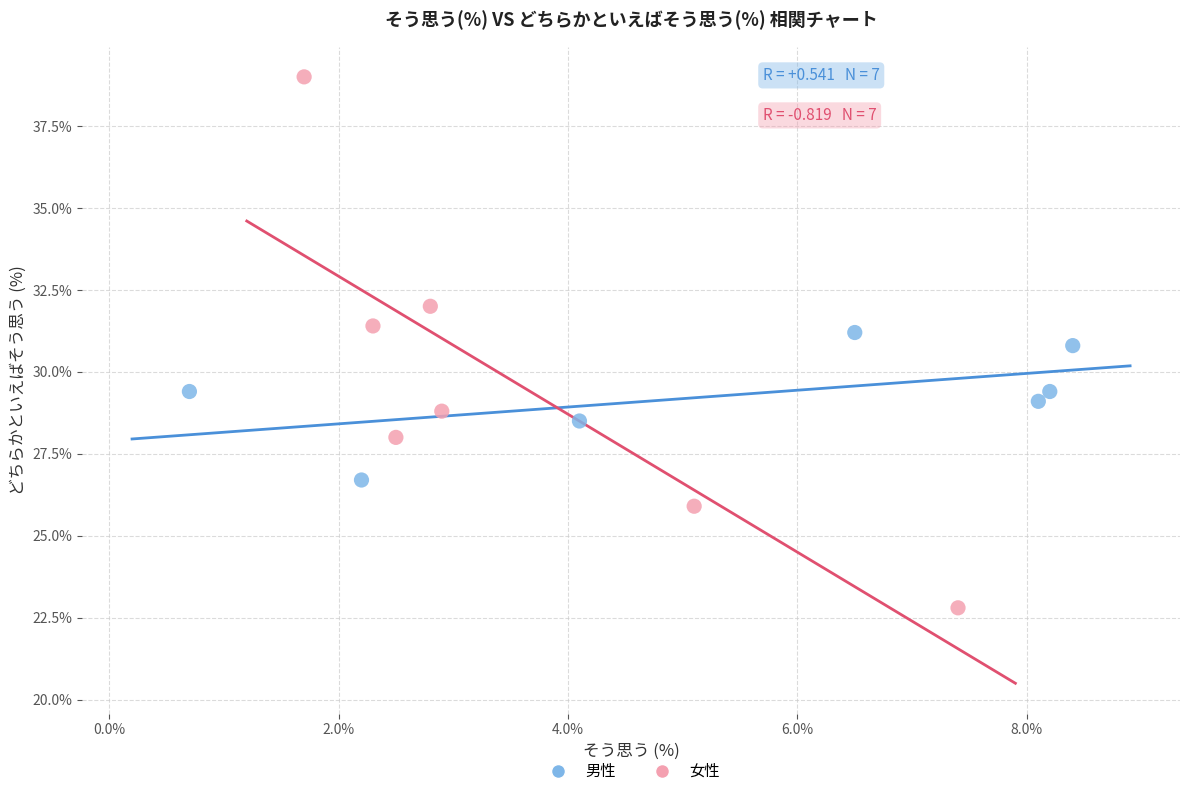

Which series reaches the minimum Y coordinate?

女性